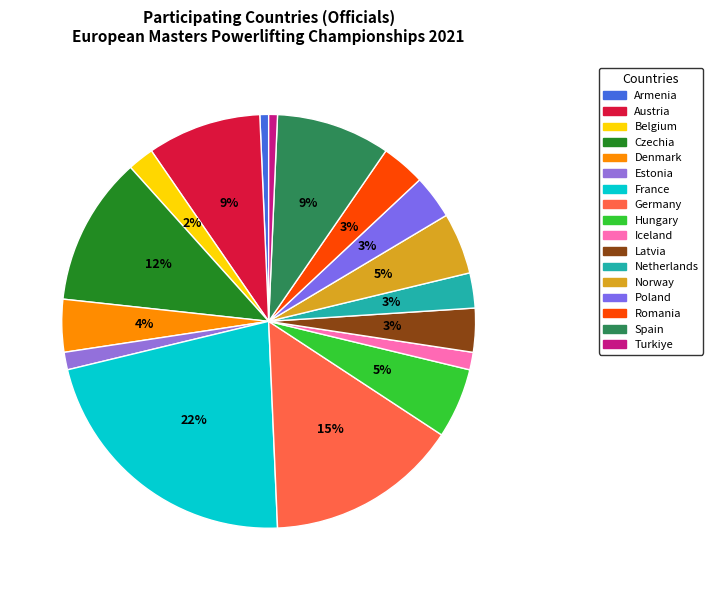

The Germany slice represents 24% of the pie. True or false?

False